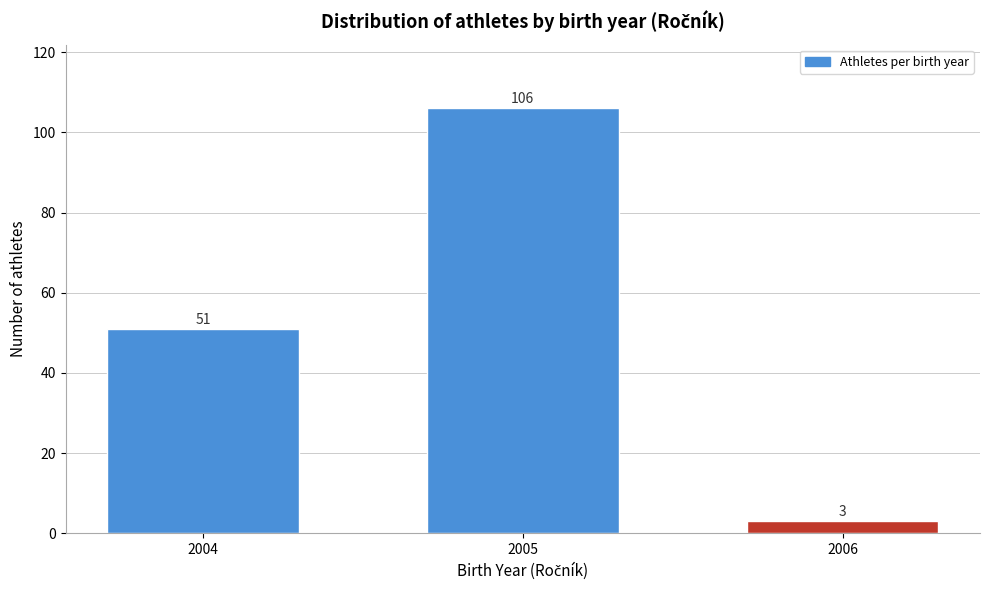

Reading right to left, transcribe all the data shown in this chart.

2006=3	2005=106	2004=51